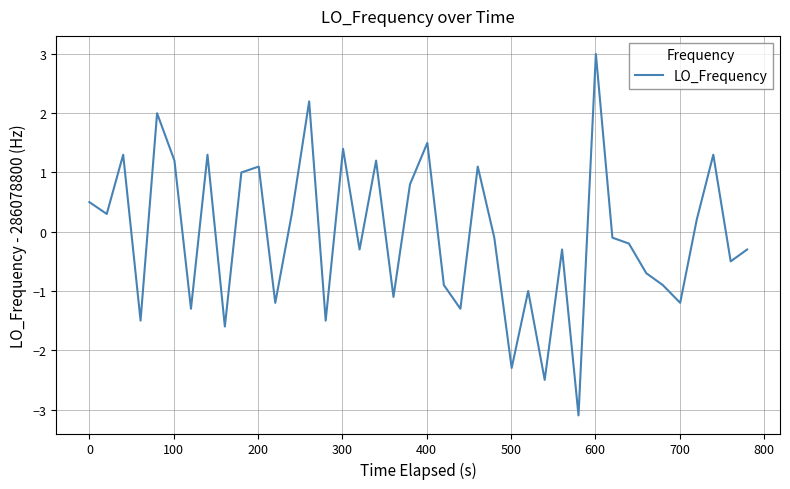

What is the difference between the second highest and minimum values?

5.3